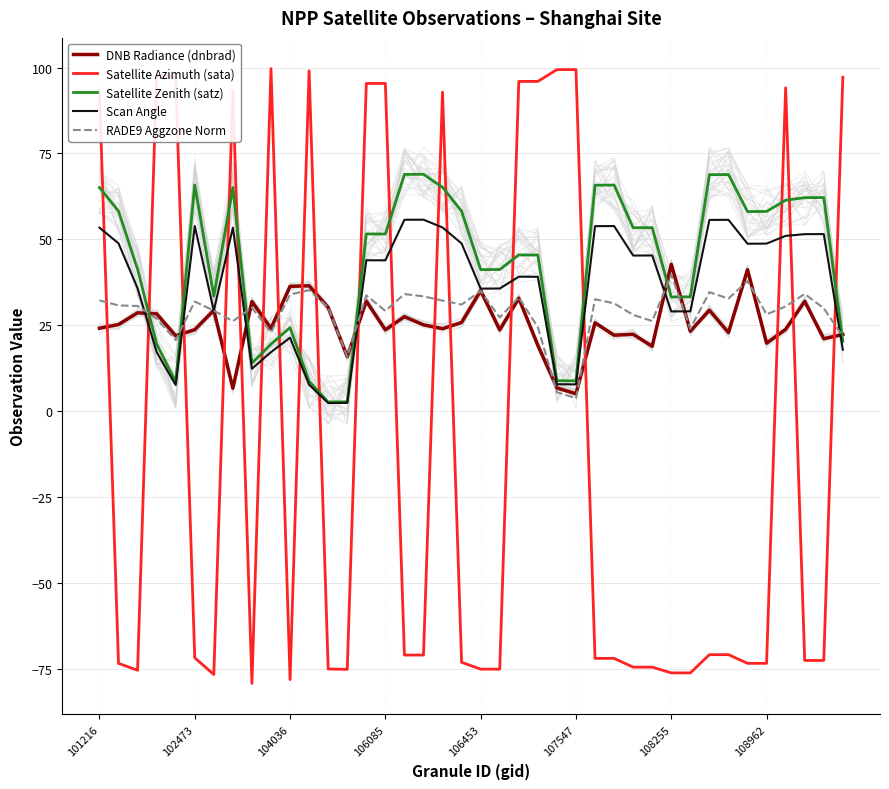

How many lines are shown in the chart?

5